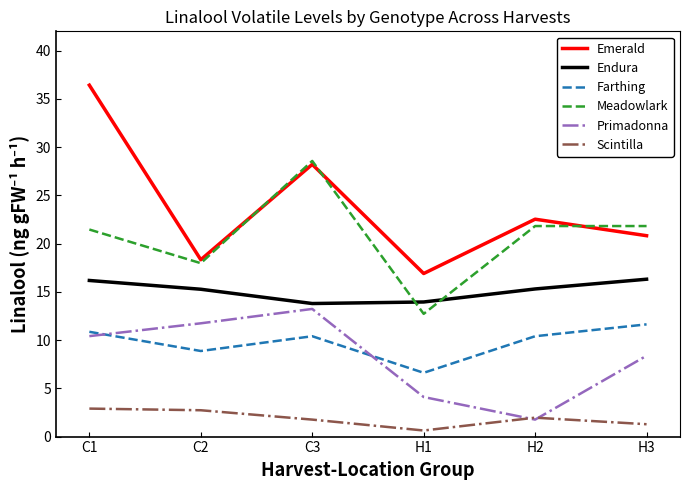

What is the minimum value shown in the chart?

0.6